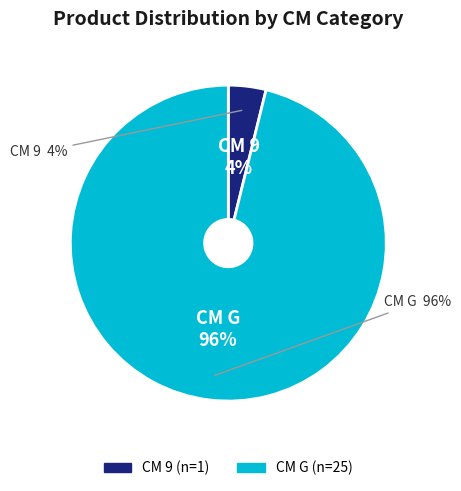

To the nearest percent, what is the difference between the largest and smallest slice percentages?

92%